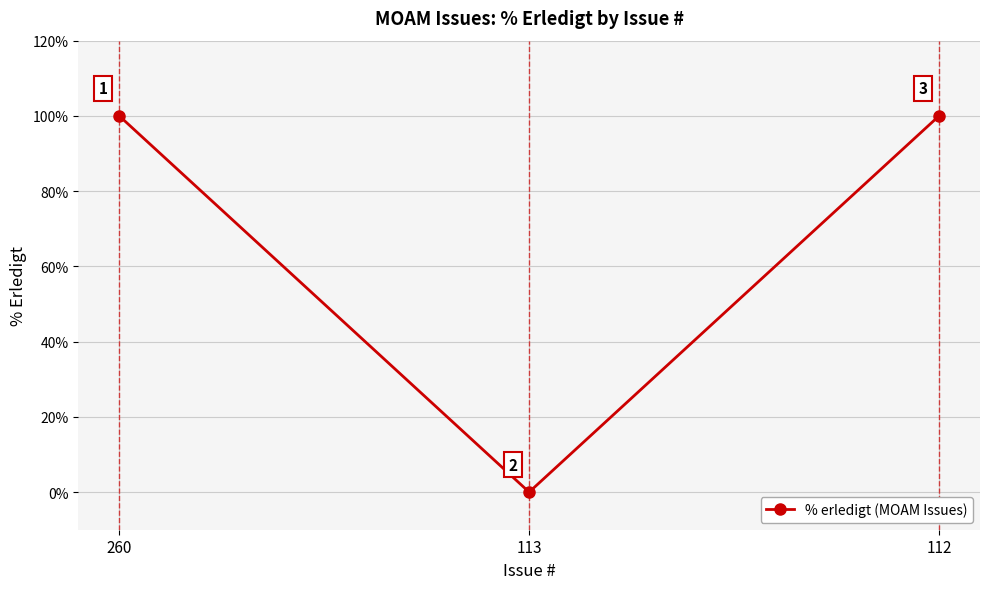

What is the value of the 1st point from the left?

100